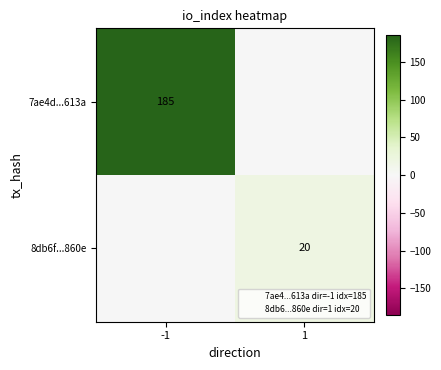

What is the difference between the maximum and minimum values in the 8db6f...860e series?

20